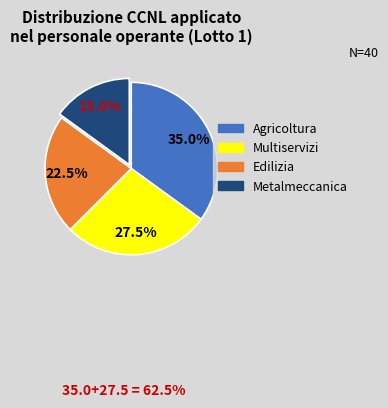

To the nearest percent, what is the difference between the Agricoltura and Edilizia slice percentages?

12%